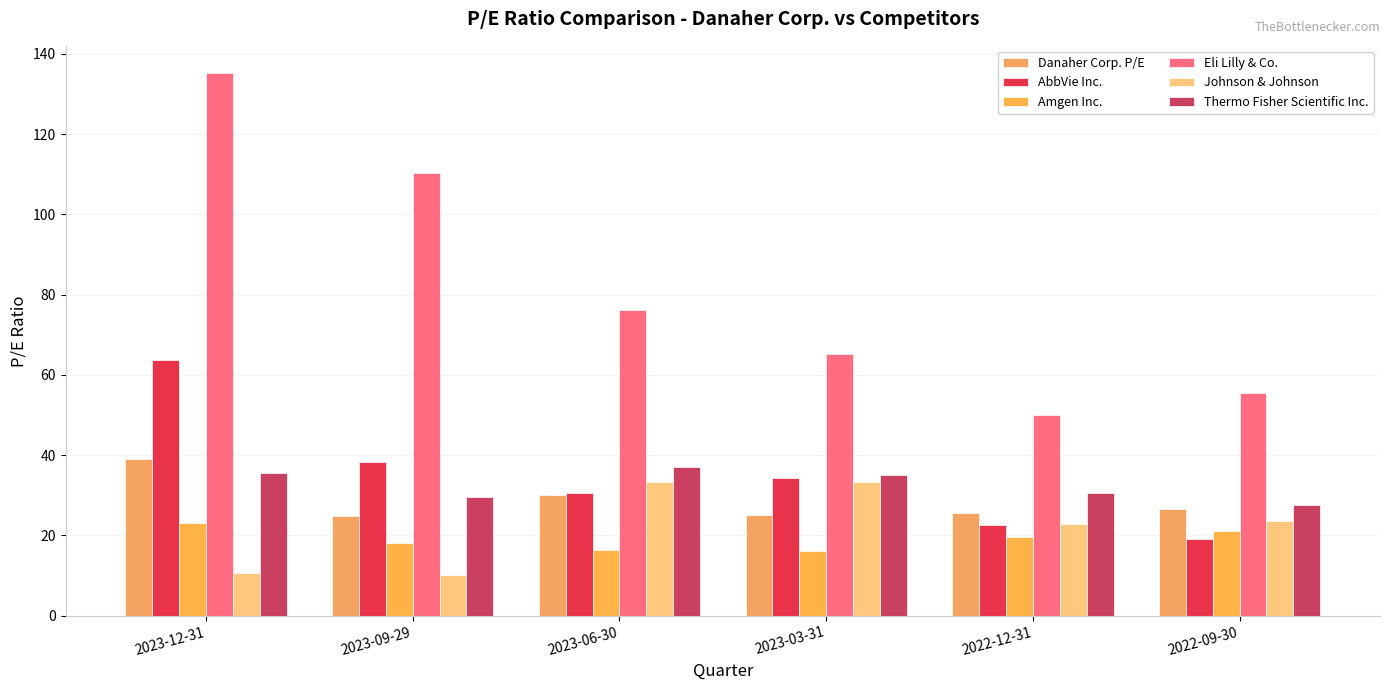

At how many categories does at least one series exceed 51?

5